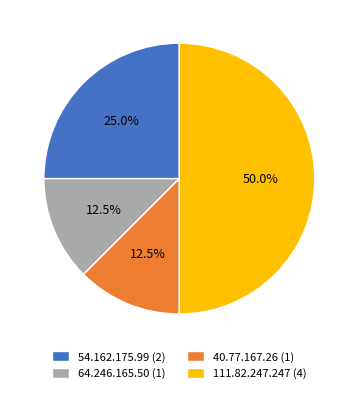

What percentage do 54.162.175.99 (2) and 64.246.165.50 (1) together represent?

37.5%